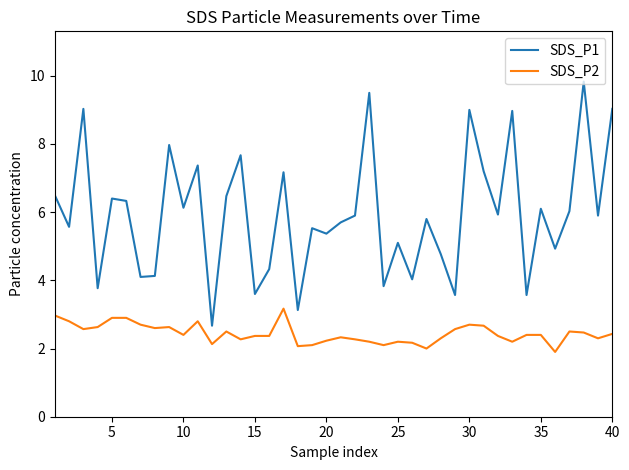

What is the minimum value shown in the chart?

1.9